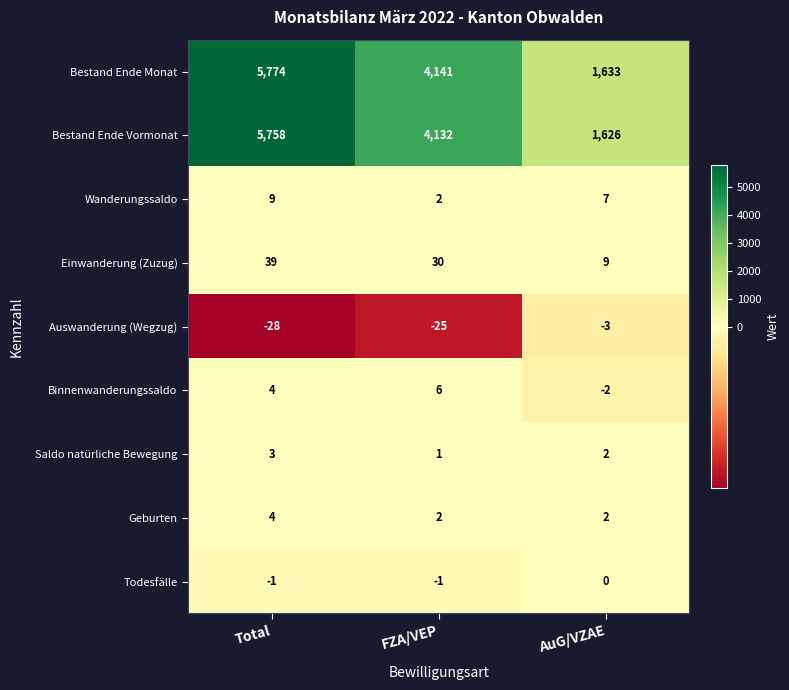

What is the total value across all series at FZA/VEP?

8288